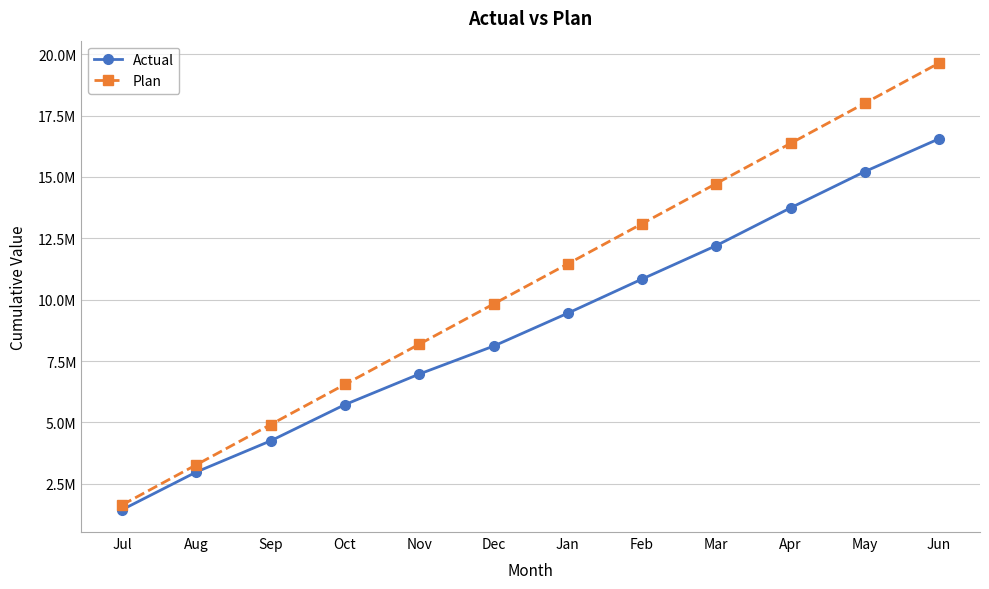

Does the chart have visible grid lines?

Yes